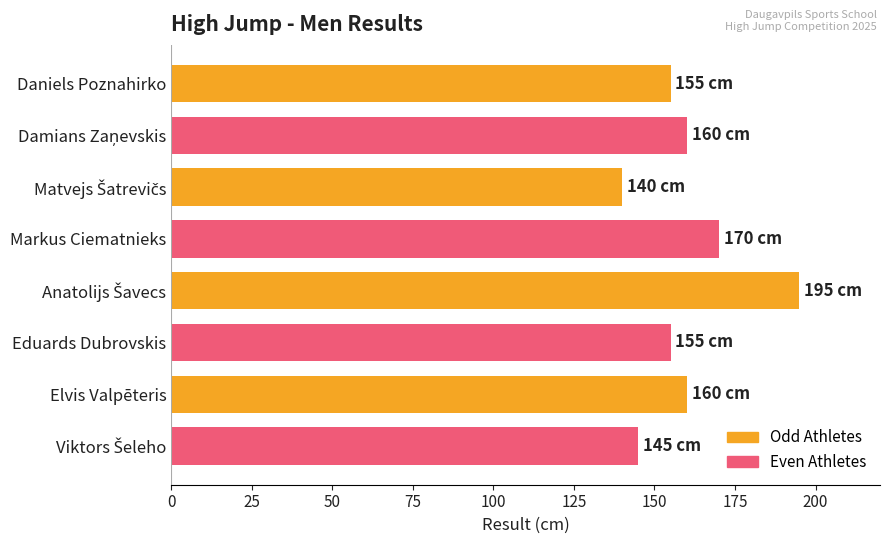

What is the change in value from Daniels Poznahirko to Markus Ciematnieks?

+15